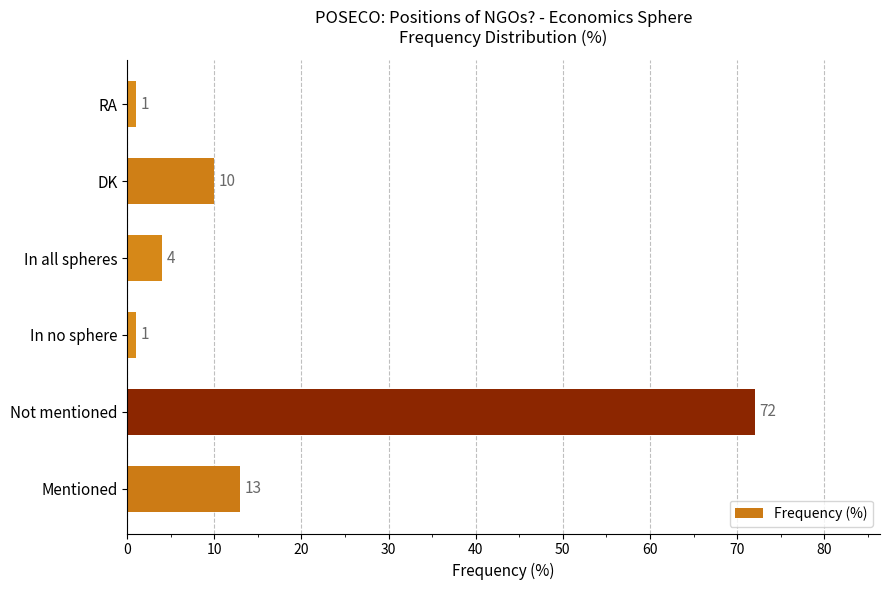

What is the difference between the maximum and minimum values?

71